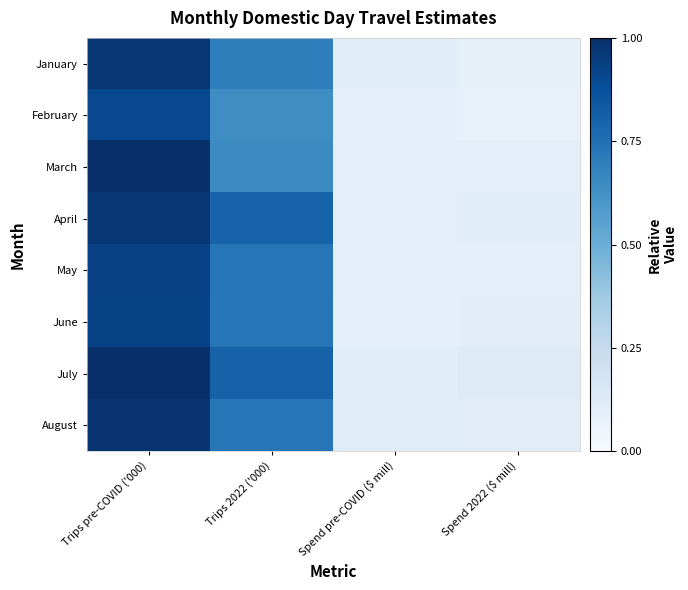

Reading left to right, transcribe all the data shown in this chart.

January: Trips pre-COVID ('000)=1.0	Trips 2022 ('000)=0.7	Spend pre-COVID ($ mill)=0.1	Spend 2022 ($ mill)=0.1
February: Trips pre-COVID ('000)=0.9	Trips 2022 ('000)=0.6	Spend pre-COVID ($ mill)=0.1	Spend 2022 ($ mill)=0.1
March: Trips pre-COVID ('000)=1.0	Trips 2022 ('000)=0.7	Spend pre-COVID ($ mill)=0.1	Spend 2022 ($ mill)=0.1
April: Trips pre-COVID ('000)=1.0	Trips 2022 ('000)=0.8	Spend pre-COVID ($ mill)=0.1	Spend 2022 ($ mill)=0.1
May: Trips pre-COVID ('000)=0.9	Trips 2022 ('000)=0.7	Spend pre-COVID ($ mill)=0.1	Spend 2022 ($ mill)=0.1
June: Trips pre-COVID ('000)=0.9	Trips 2022 ('000)=0.7	Spend pre-COVID ($ mill)=0.1	Spend 2022 ($ mill)=0.1
July: Trips pre-COVID ('000)=1.0	Trips 2022 ('000)=0.8	Spend pre-COVID ($ mill)=0.1	Spend 2022 ($ mill)=0.1
August: Trips pre-COVID ('000)=1.0	Trips 2022 ('000)=0.7	Spend pre-COVID ($ mill)=0.1	Spend 2022 ($ mill)=0.1